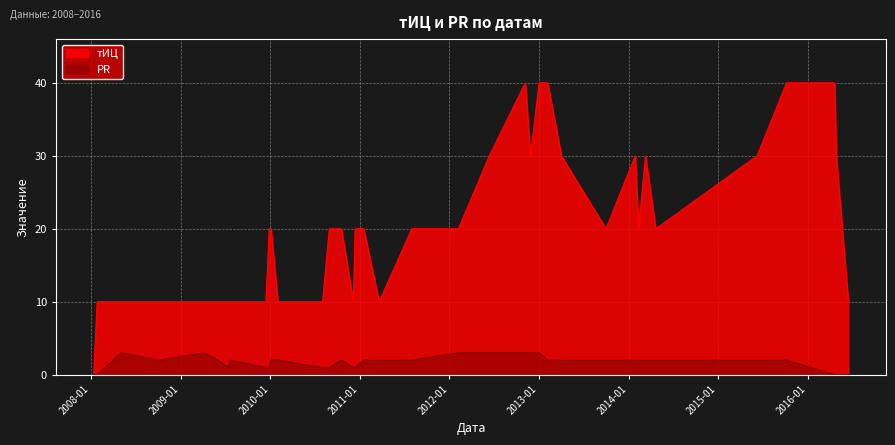

At how many categories does at least one series exceed 14?

23